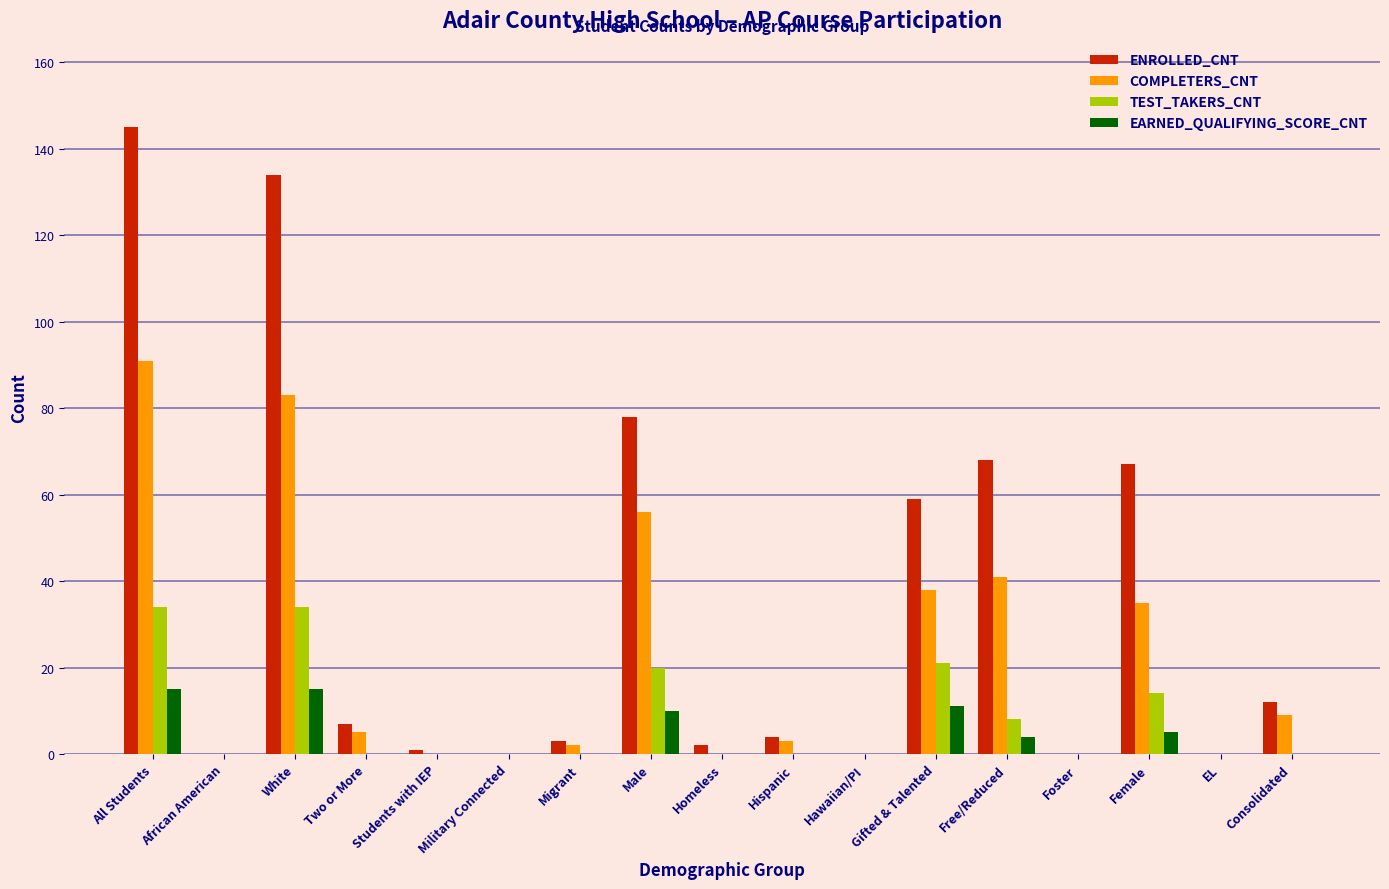

What are all the series names shown in the legend?

ENROLLED_CNT, COMPLETERS_CNT, TEST_TAKERS_CNT, EARNED_QUALIFYING_SCORE_CNT